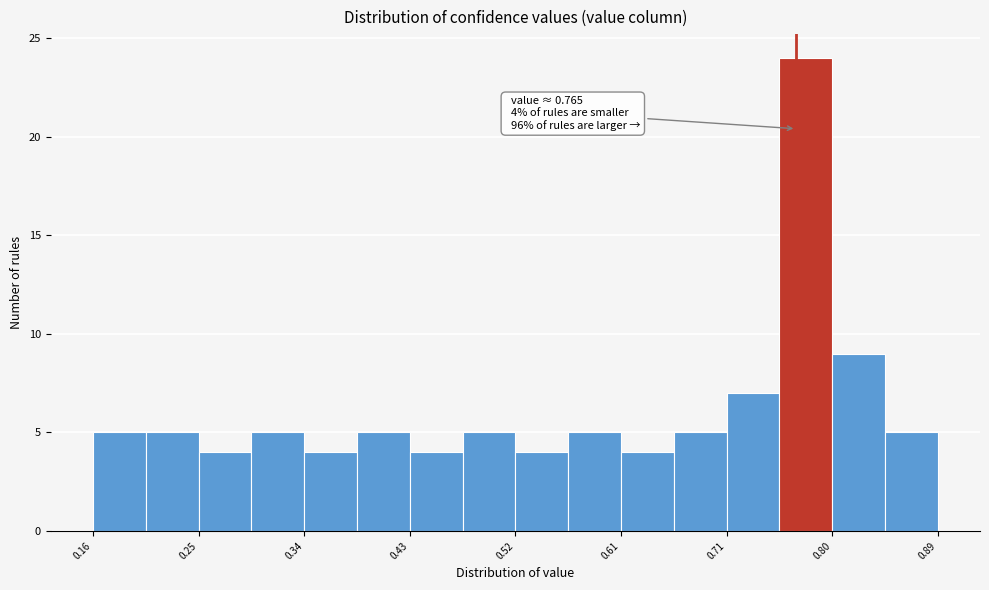

Over which range of the x-axis is the bar tallest?

0.75 to 0.80